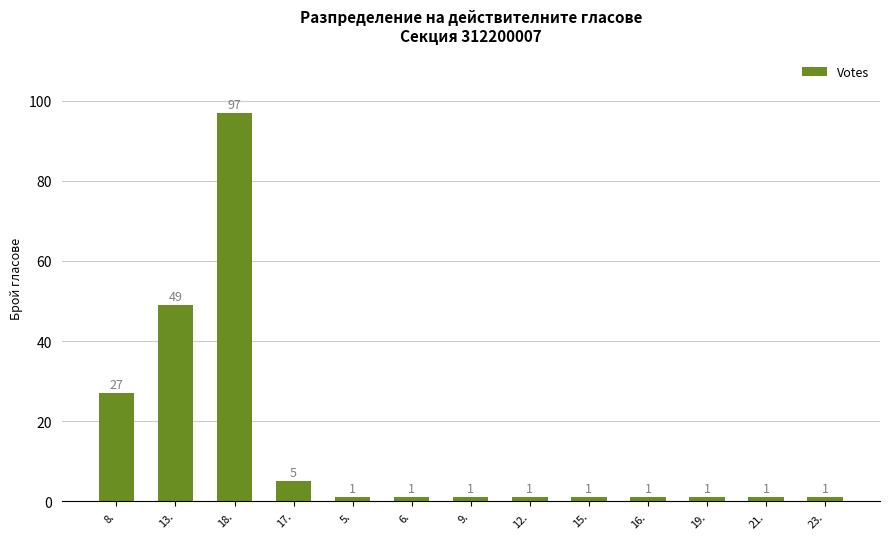

Reading right to left, list all the values displayed in this chart.

1	1	1	1	1	1	1	1	1	5	97	49	27